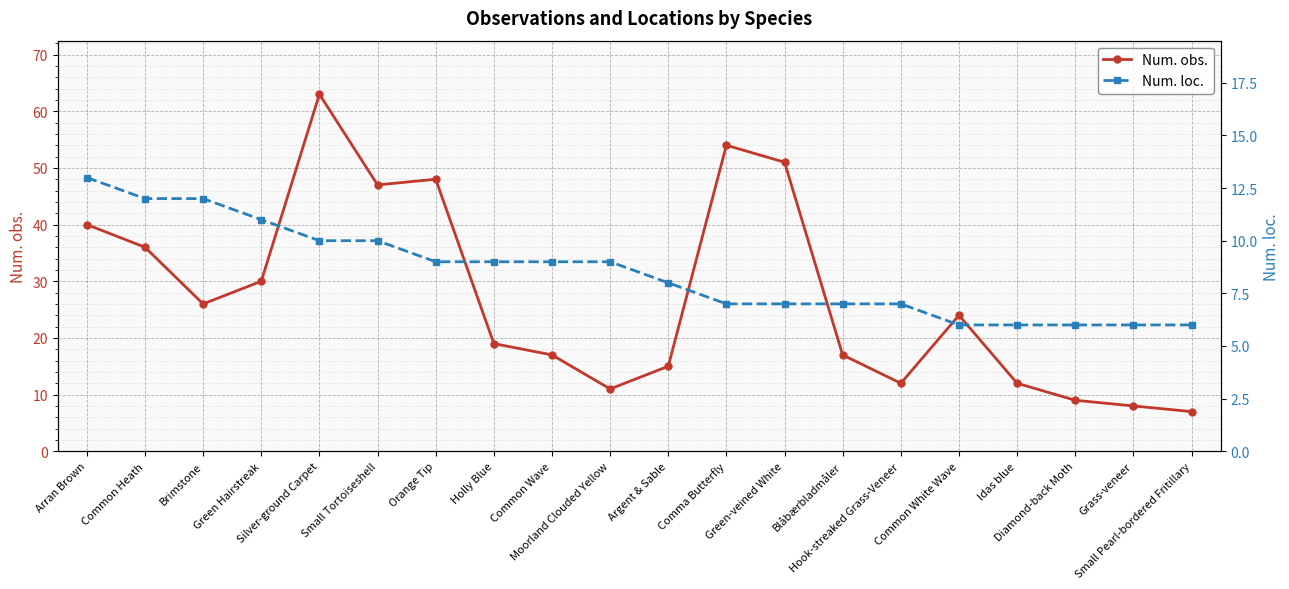

How many lines are shown in the chart?

2